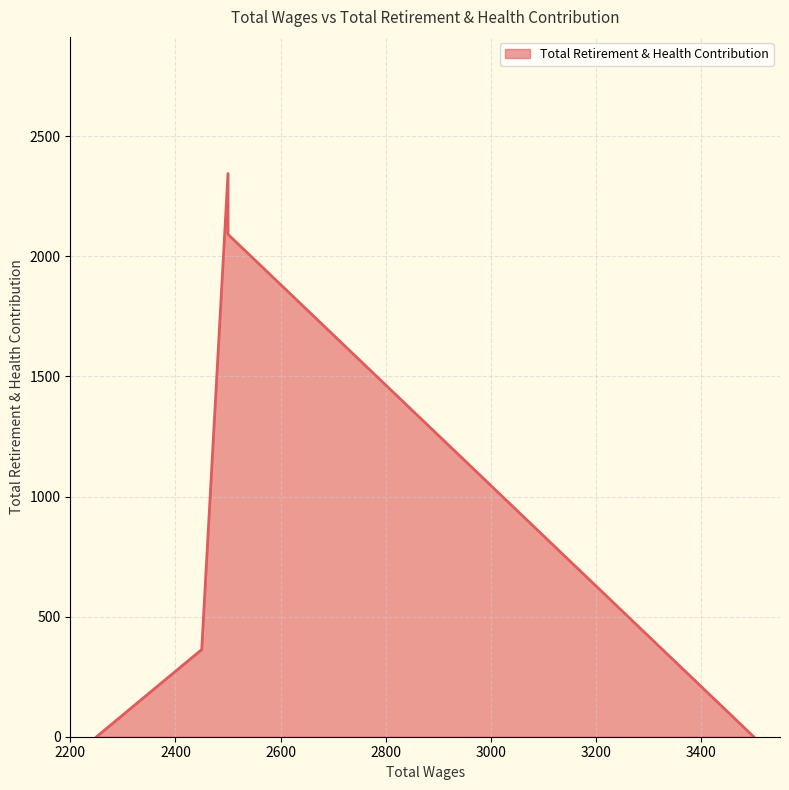

Count the number of values greater than 363.

2